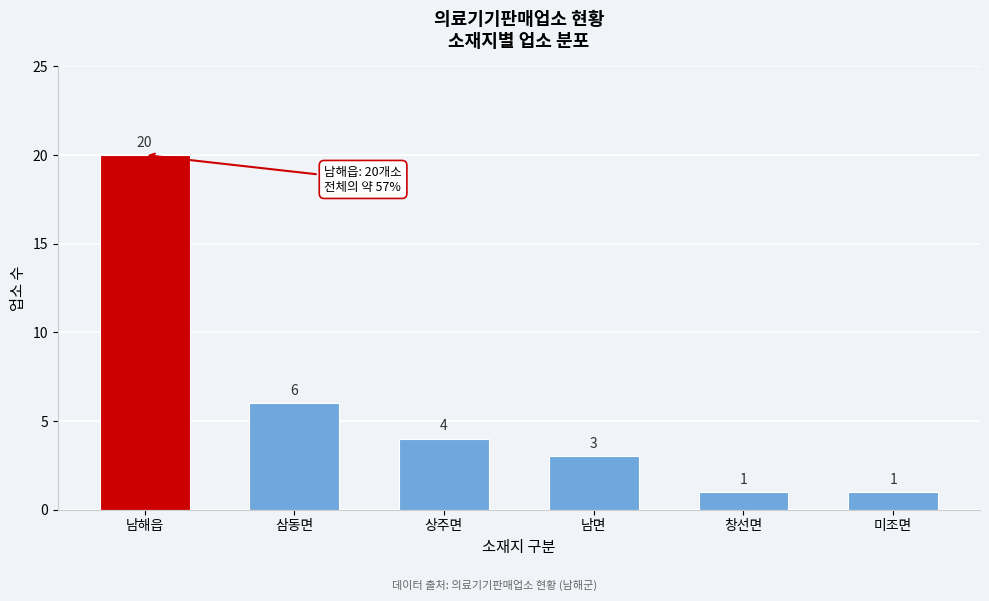

Reading left to right, what are all the values shown in this chart?

20	6	4	3	1	1